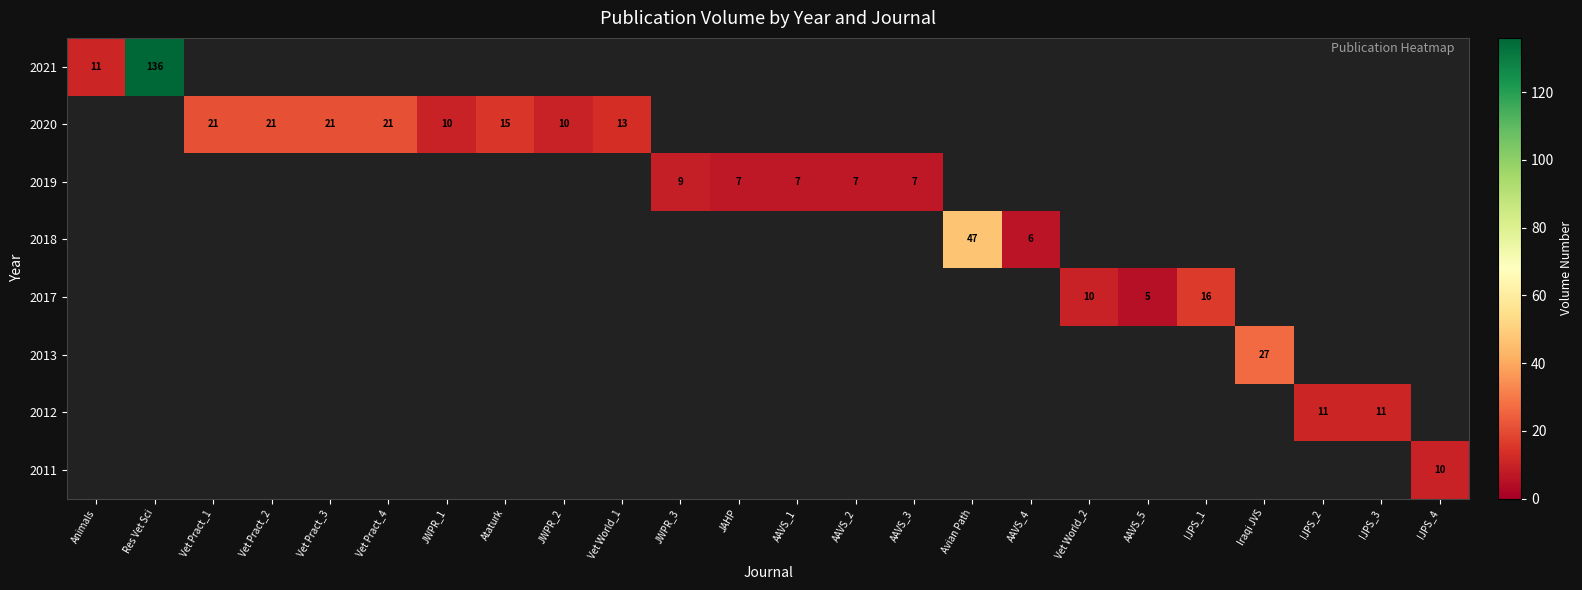

The value of 2018 at AAVS_4 is 6. True or false?

True